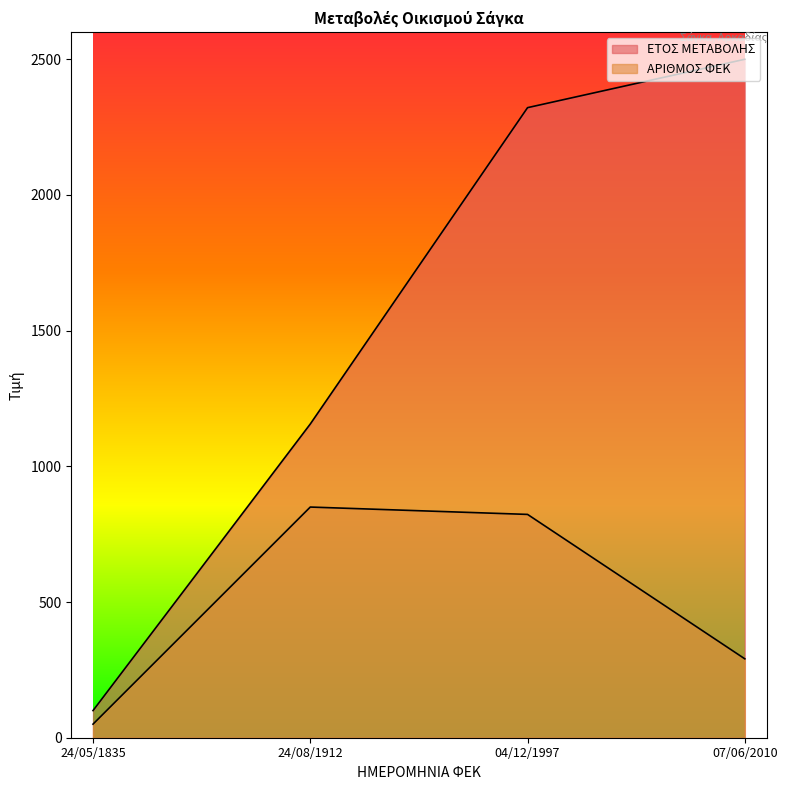

Where is ΕΤΟΣ ΜΕΤΑΒΟΛΗΣ nearest to the value 1300?

24/08/1912